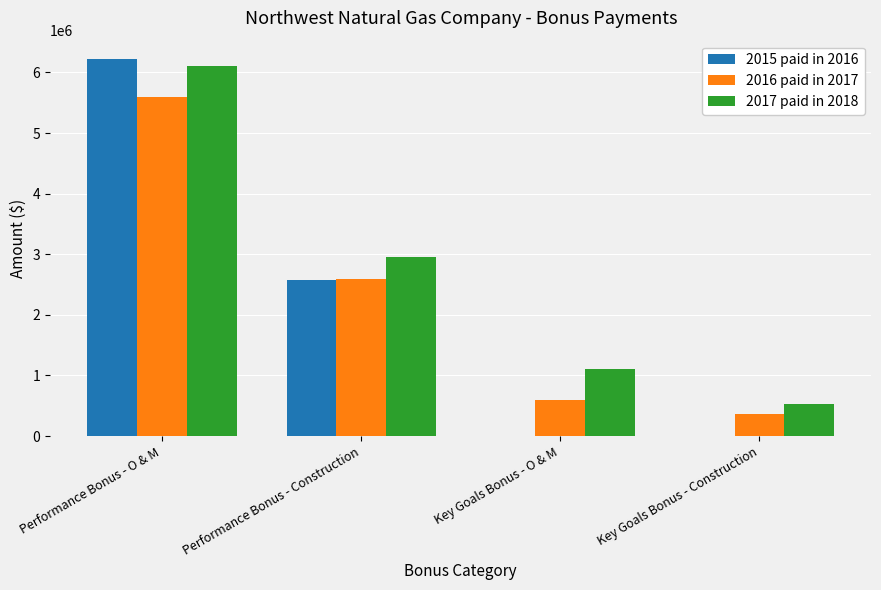

What is the sum of the 2016 paid in 2017 values at Key Goals Bonus - O & M and Performance Bonus - O & M?

6194591.0